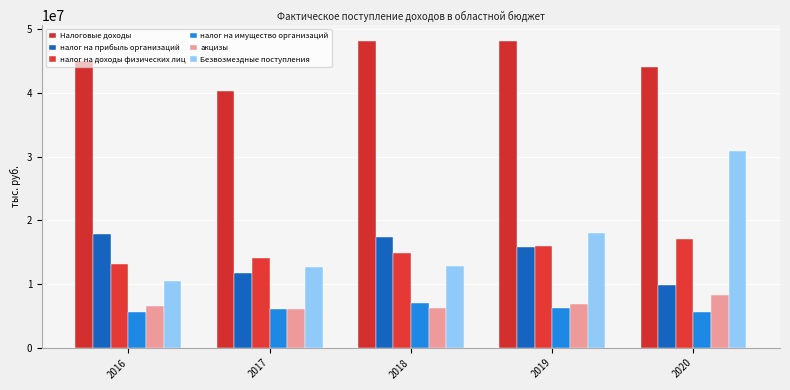

Is the value of Налоговые доходы at 2018 greater than the value of Безвозмездные поступления at 2018?

Yes